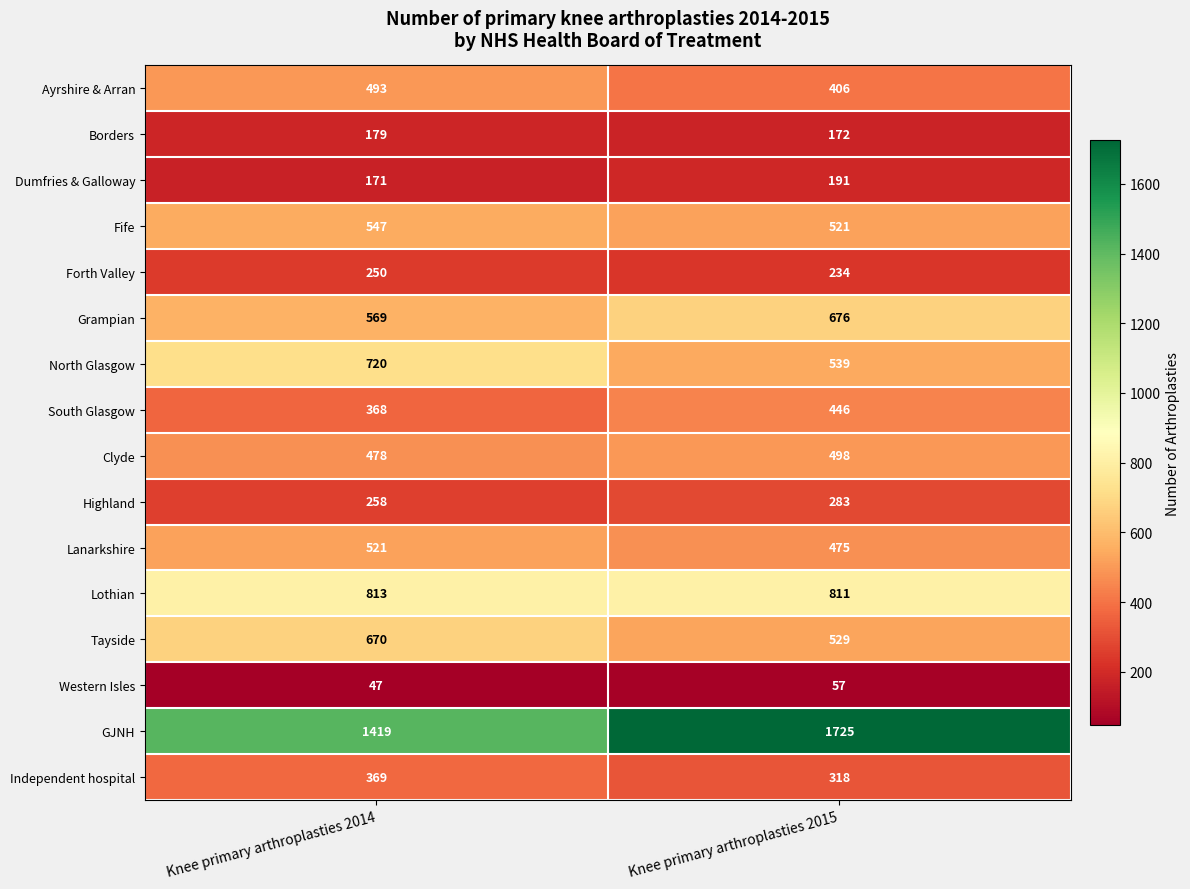

Rank the series by their maximum value, from lowest to highest.

Western Isles, Borders, Dumfries & Galloway, Forth Valley, Highland, Independent hospital, South Glasgow, Ayrshire & Arran, Clyde, Lanarkshire, Fife, Tayside, Grampian, North Glasgow, Lothian, GJNH